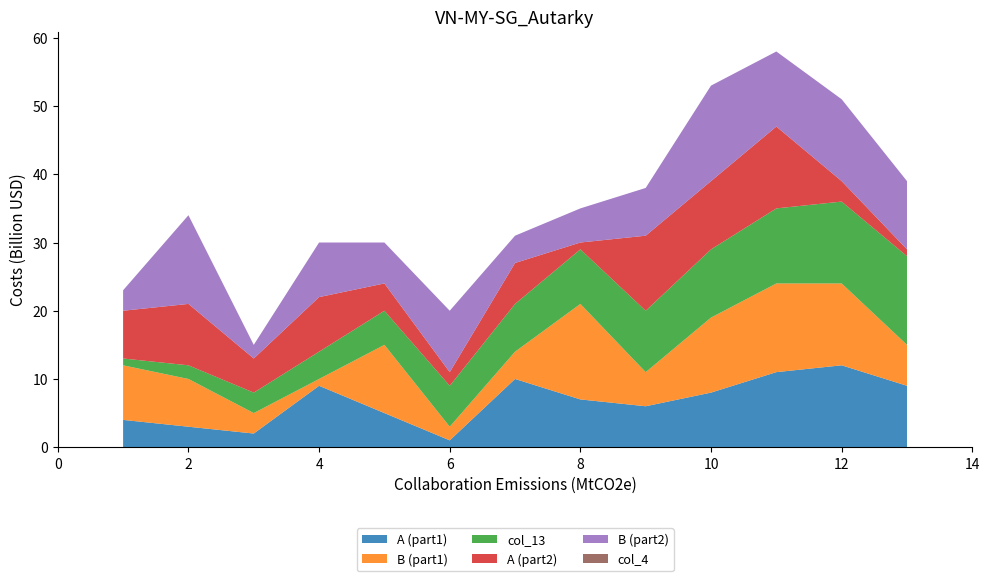

Reading left to right, what are all the values shown in this chart?

A (part1): 1=4	2=3	3=2	4=9	5=5	6=1	7=10	8=7	9=6	10=8	11=11	12=12	13=9
B (part1): 1=8	2=7	3=3	4=1	5=10	6=2	7=4	8=14	9=5	10=11	11=13	12=12	13=6
col_13: 1=1	2=2	3=3	4=4	5=5	6=6	7=7	8=8	9=9	10=10	11=11	12=12	13=13
A (part2): 1=7	2=9	3=5	4=8	5=4	6=2	7=6	8=1	9=11	10=10	11=12	12=3	13=1
B (part2): 1=3	2=13	3=2	4=8	5=6	6=9	7=4	8=5	9=7	10=14	11=11	12=12	13=10
col_4: 1=0	2=0	3=0	4=0	5=0	6=0	7=0	8=0	9=0	10=0	11=0	12=0	13=0